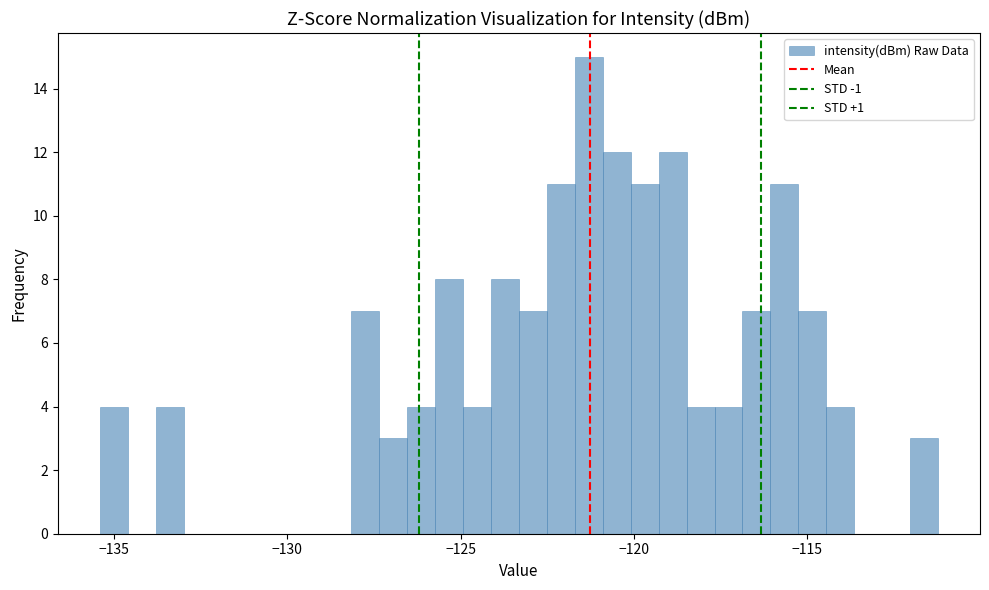

Around what value on the x-axis is the tallest bar? Give the approximate position of its centre, as read against the axis.

-121.5